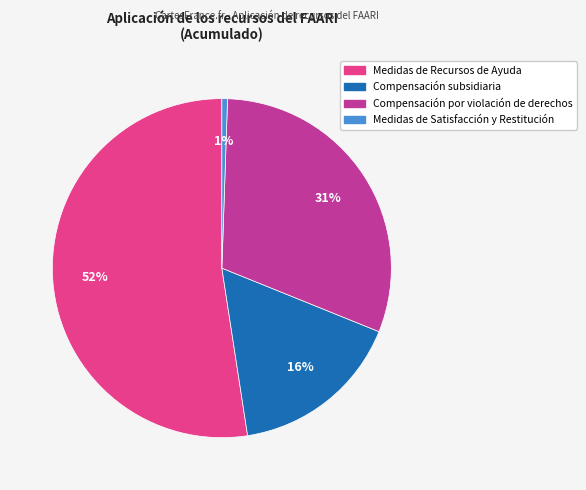

Combined, do Compensación subsidiaria and Medidas de Recursos de Ayuda account for over 50%?

Yes